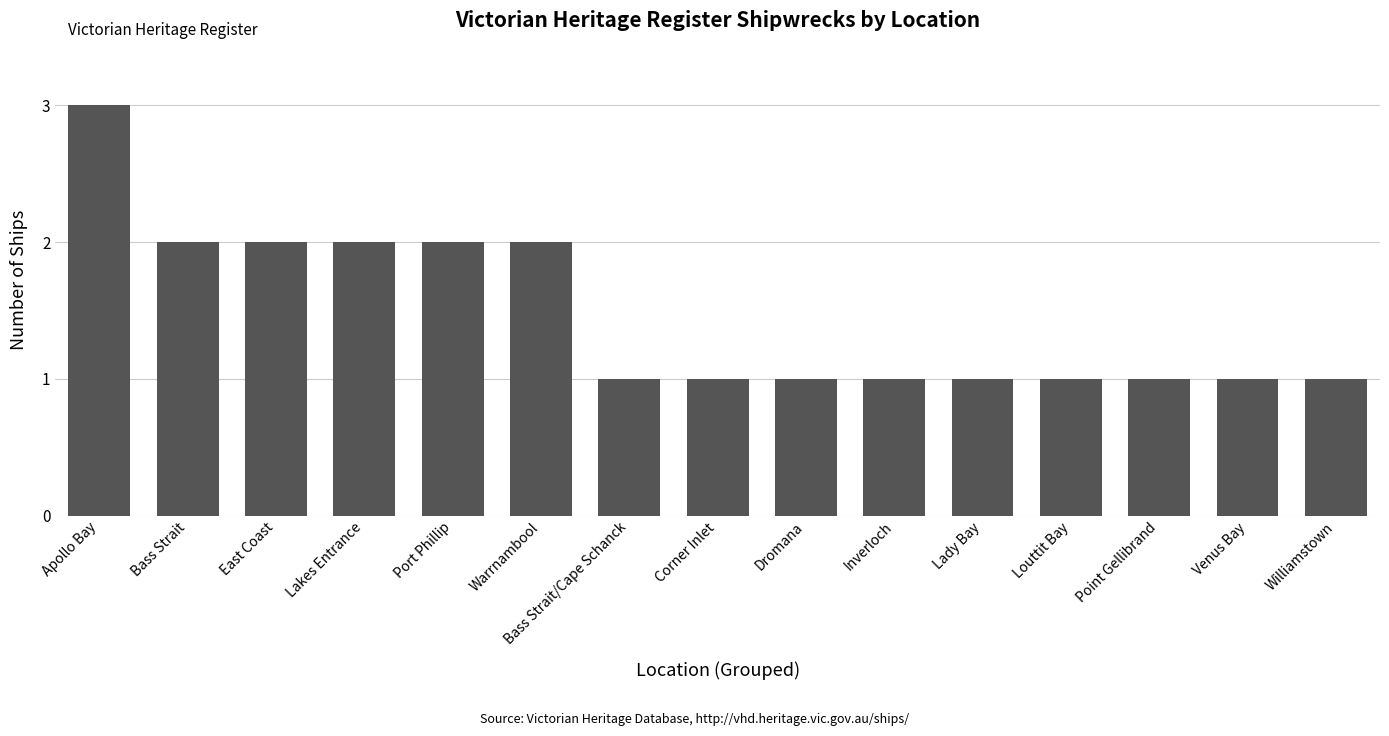

What is the sum of all values?

22